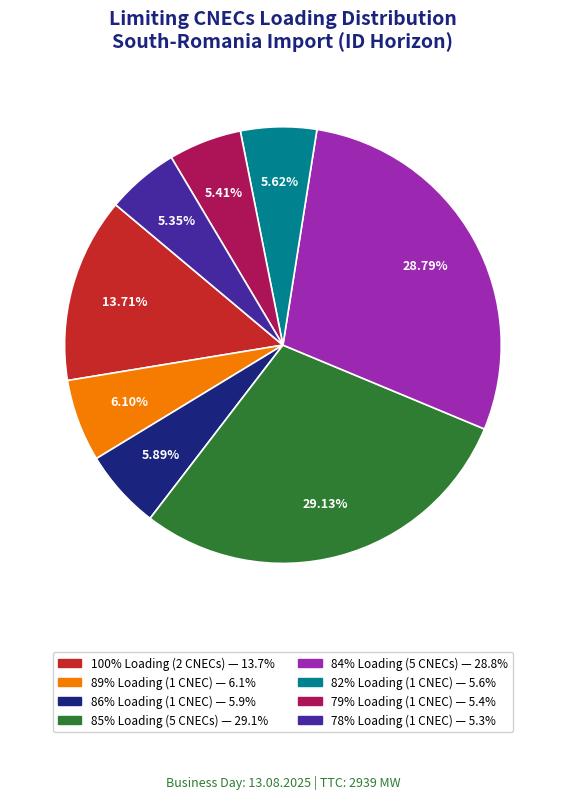

How many segments does this pie chart have?

8